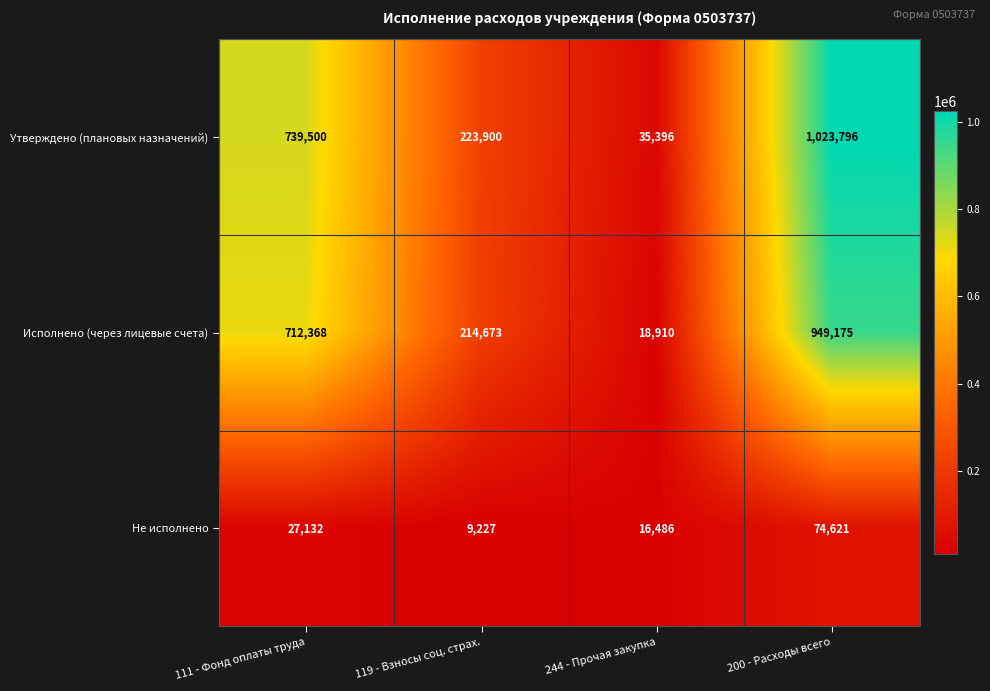

What value does the Не исполнено series have at 119 - Взносы соц. страх.?

9227